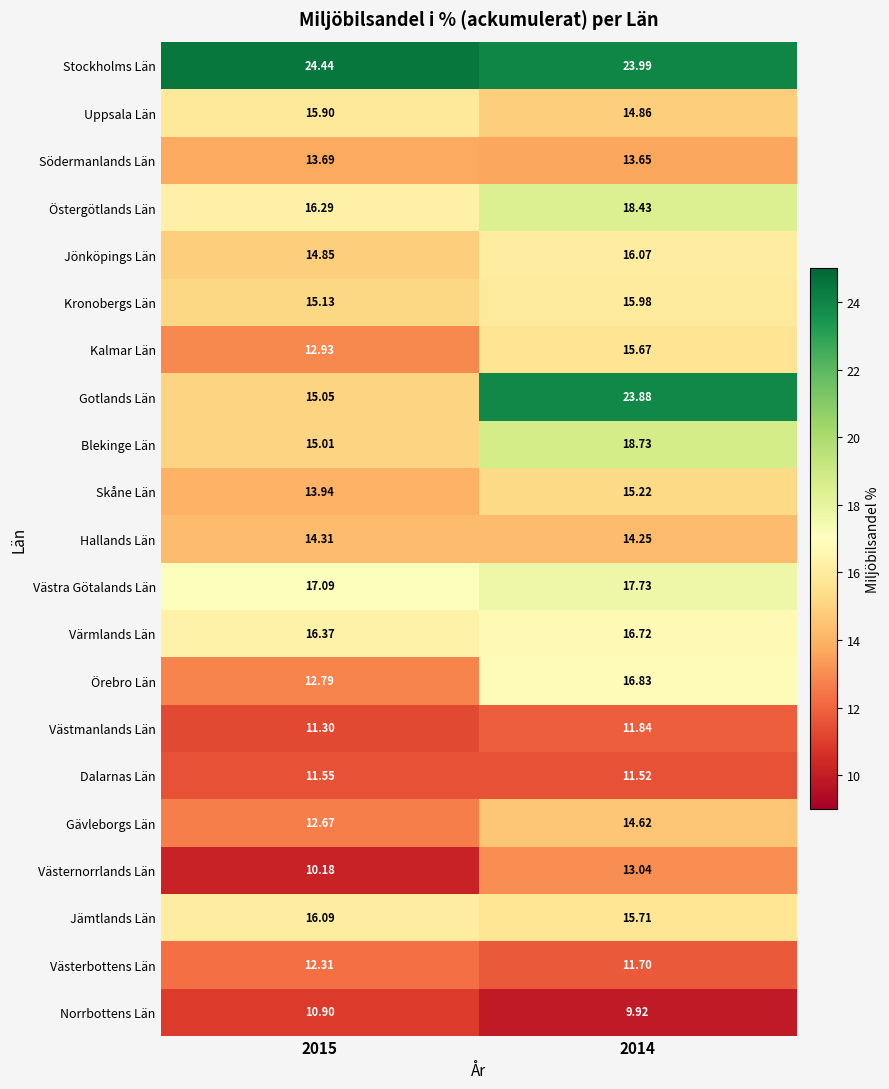

At 2014, list the series in order from largest to smallest.

Stockholms Län, Gotlands Län, Blekinge Län, Östergötlands Län, Västra Götalands Län, Örebro Län, Värmlands Län, Jönköpings Län, Kronobergs Län, Jämtlands Län, Kalmar Län, Skåne Län, Uppsala Län, Gävleborgs Län, Hallands Län, Södermanlands Län, Västernorrlands Län, Västmanlands Län, Västerbottens Län, Dalarnas Län, Norrbottens Län